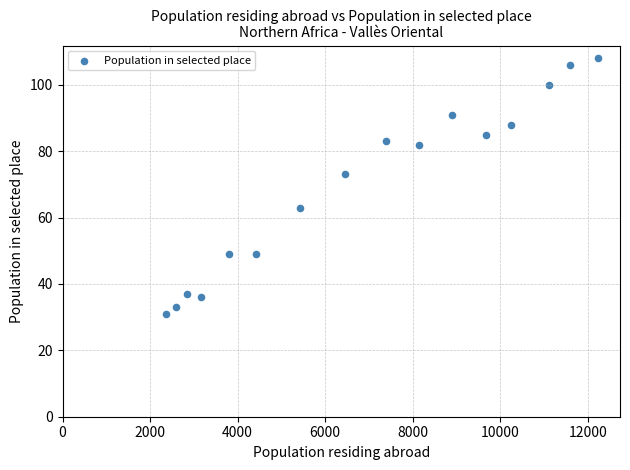

What Y value in the scatter plot is closest to 69?

73